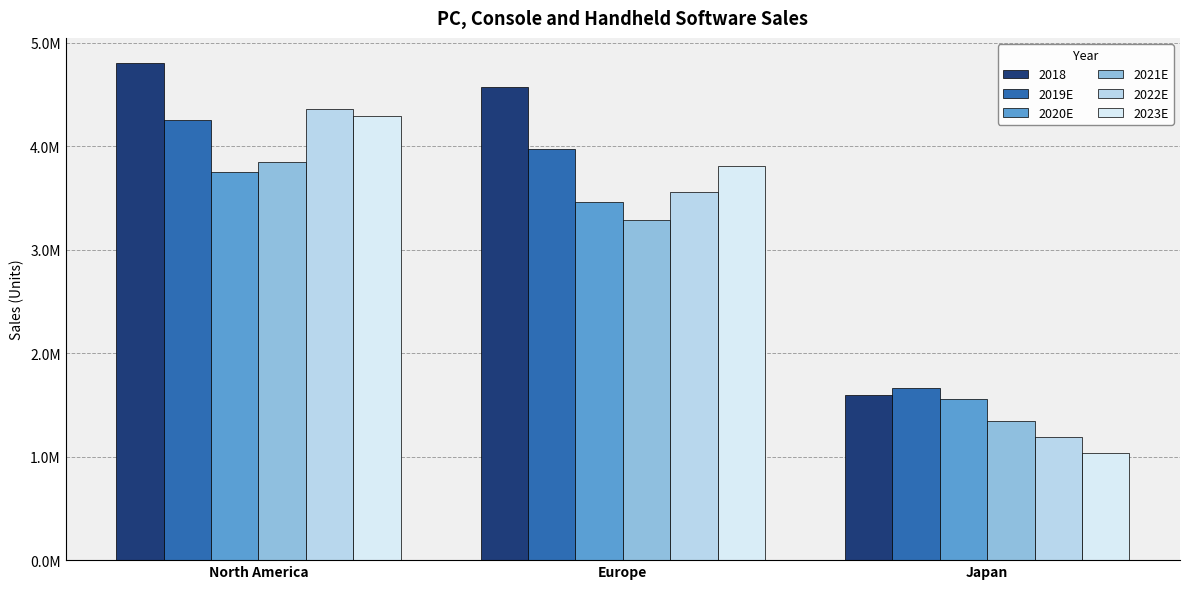

True or false: 2022E has a value of 3563188.7 at Europe.

True